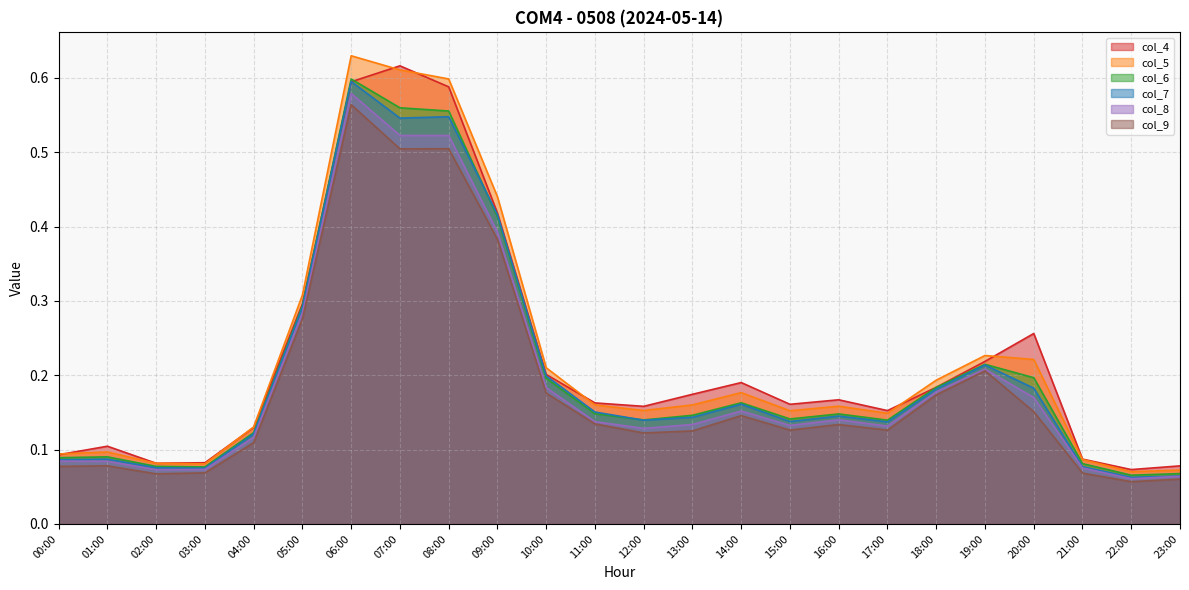

What is the value of the col_6 point at the 6th from the left?

0.3